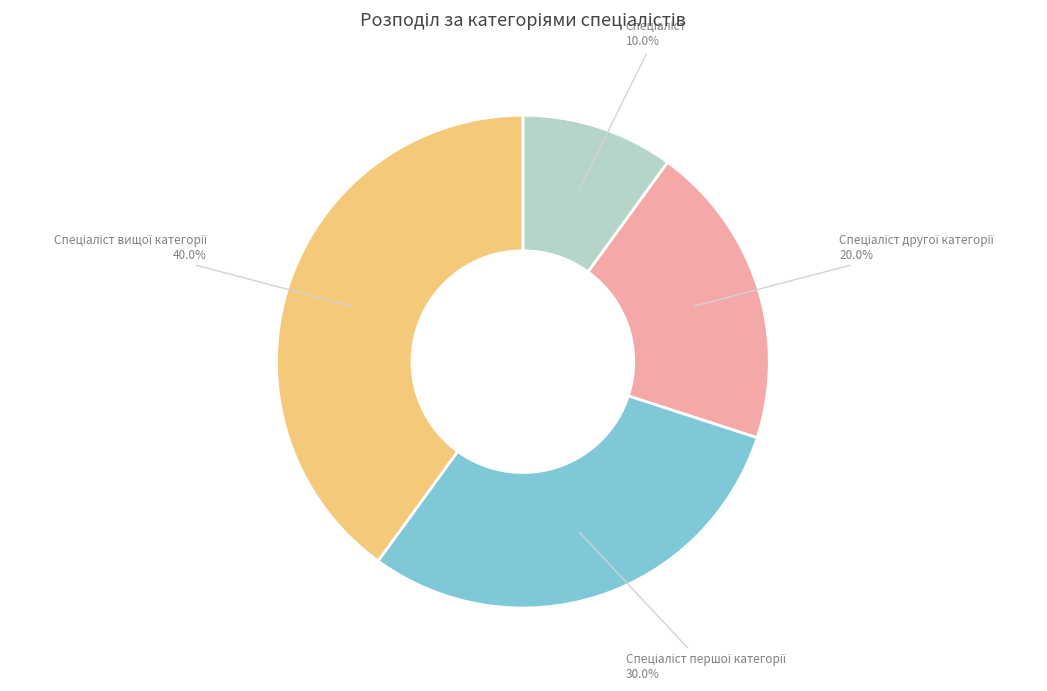

Is there a majority slice in this chart?

No